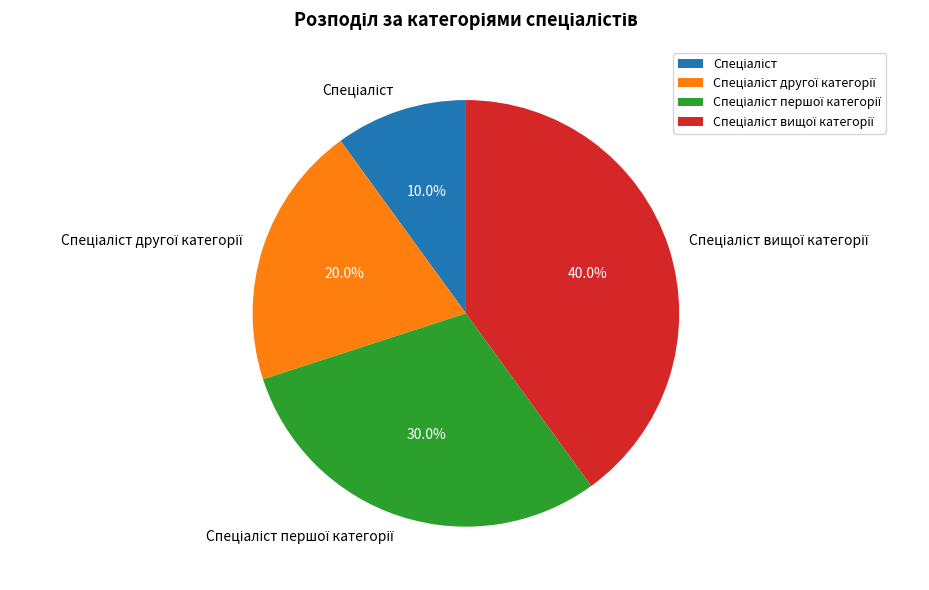

Is there any slice that represents more than half of the pie?

No